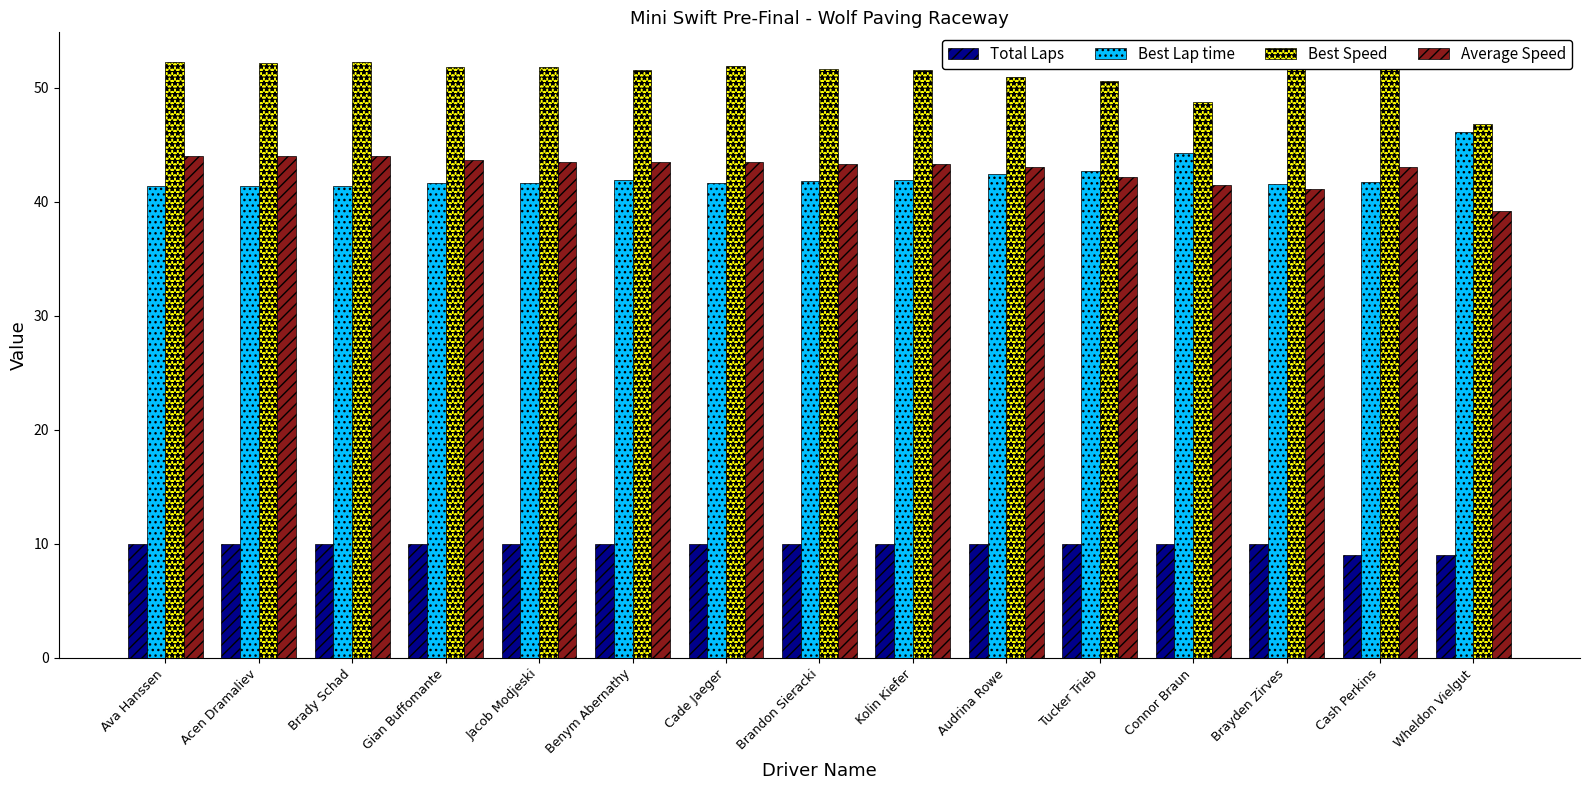

What is the total value across all series at Cash Perkins?

145.6